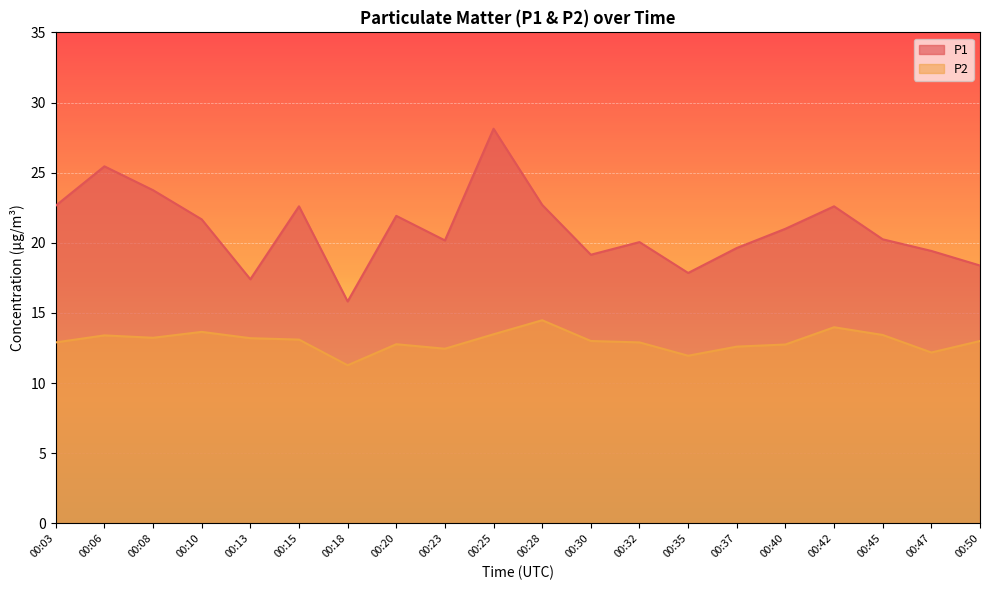

What is the minimum value for P1?

15.8